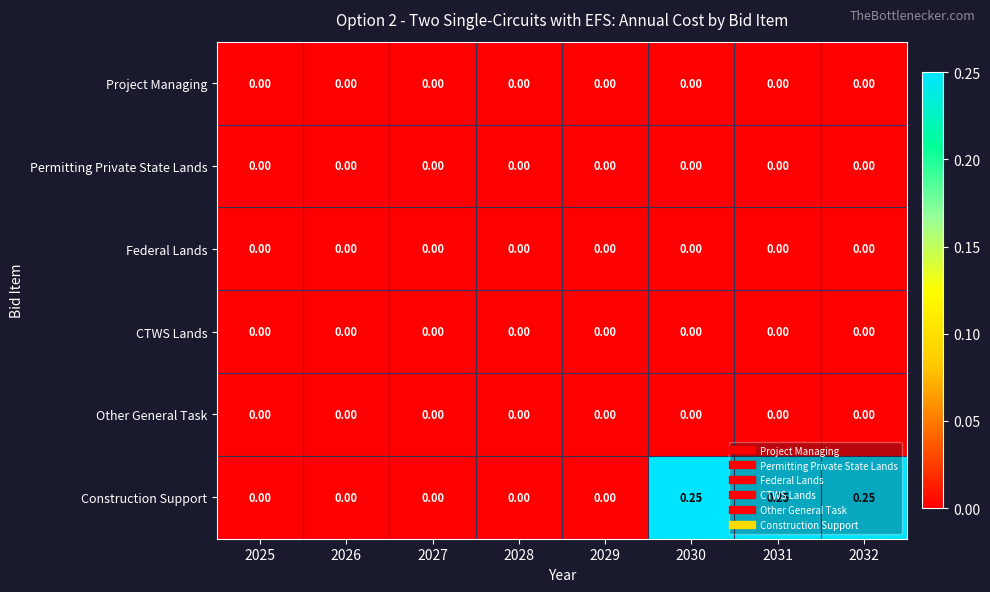

How many data points does each series have?

8